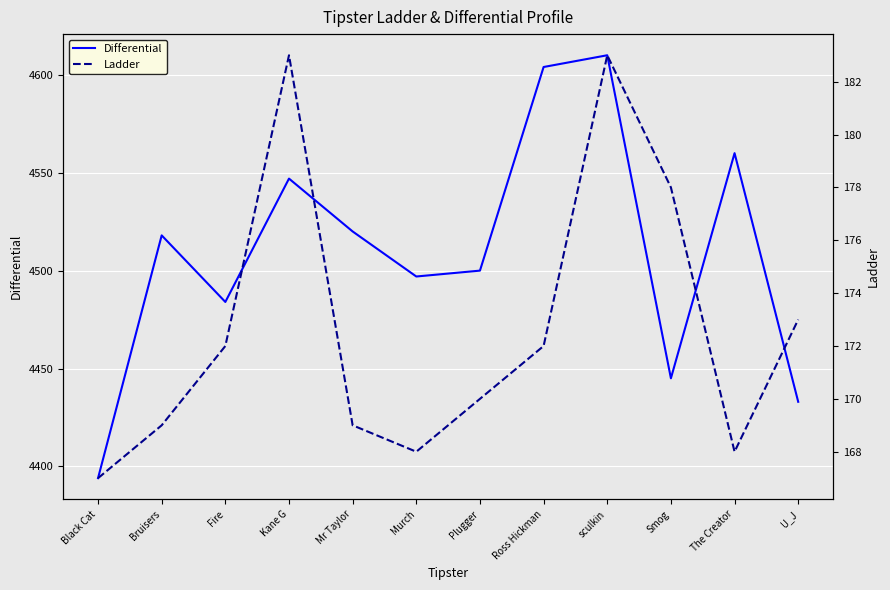

True or false: Ladder and Differential intersect in this chart.

False